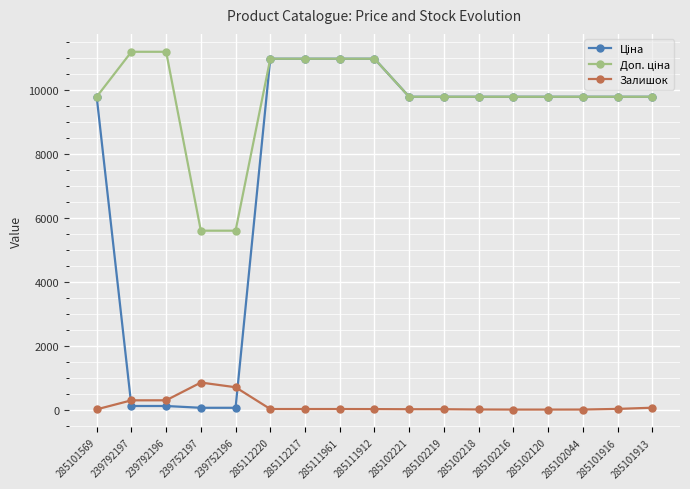

What is the highest value of the Залишок series?

845.0